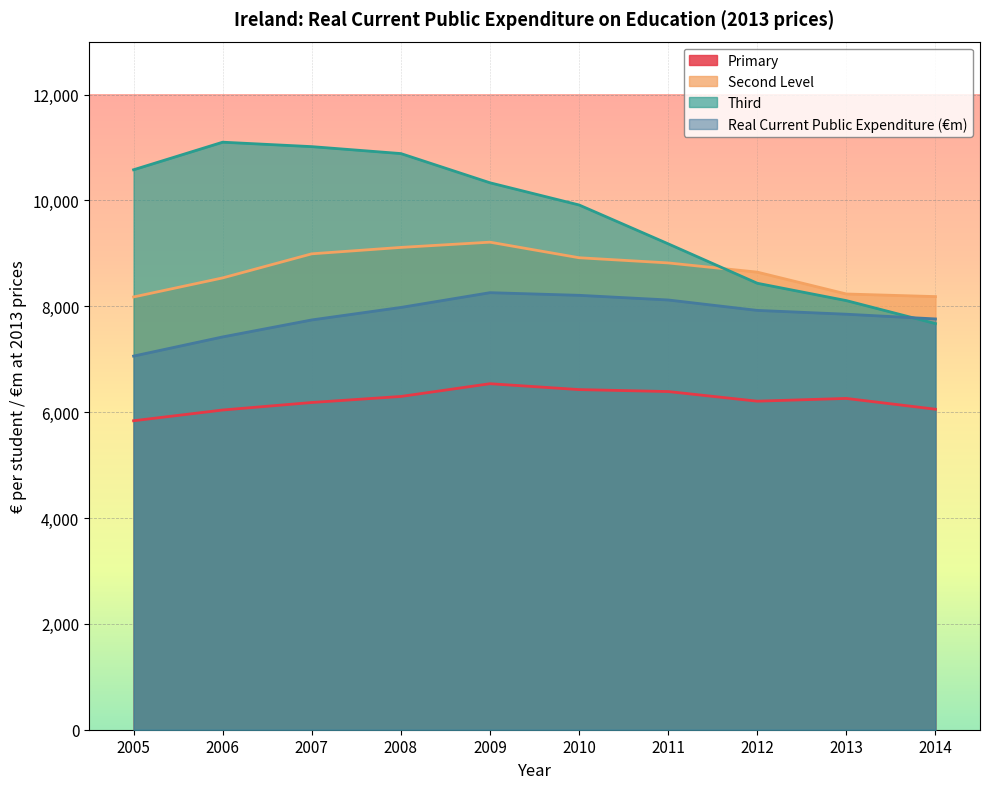

List the labels in order of Second Level value, smallest first.

2005, 2014, 2013, 2006, 2012, 2011, 2010, 2007, 2008, 2009